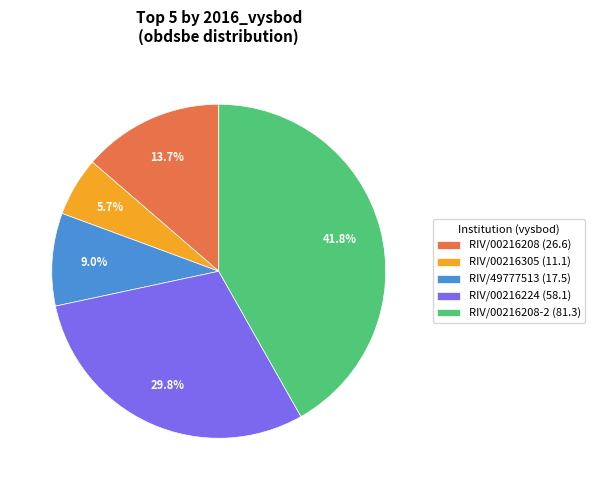

Is there a majority slice in this chart?

No